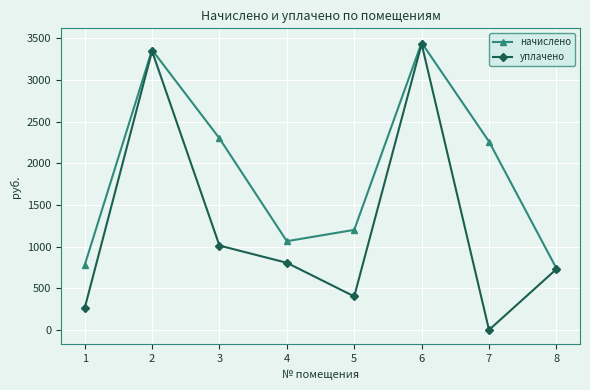

What is the total value across all series at 5?

1602.6